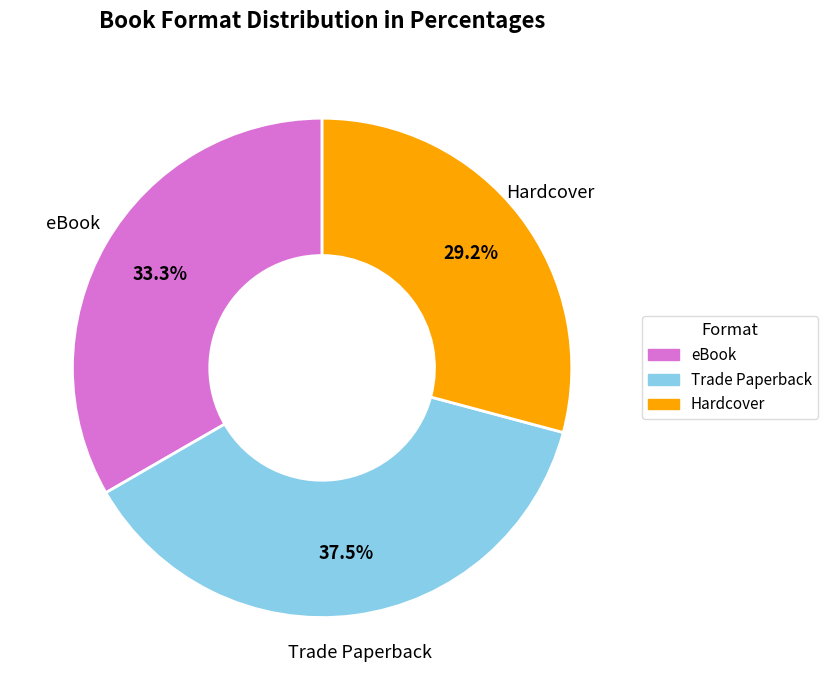

How many segments does this pie chart have?

3